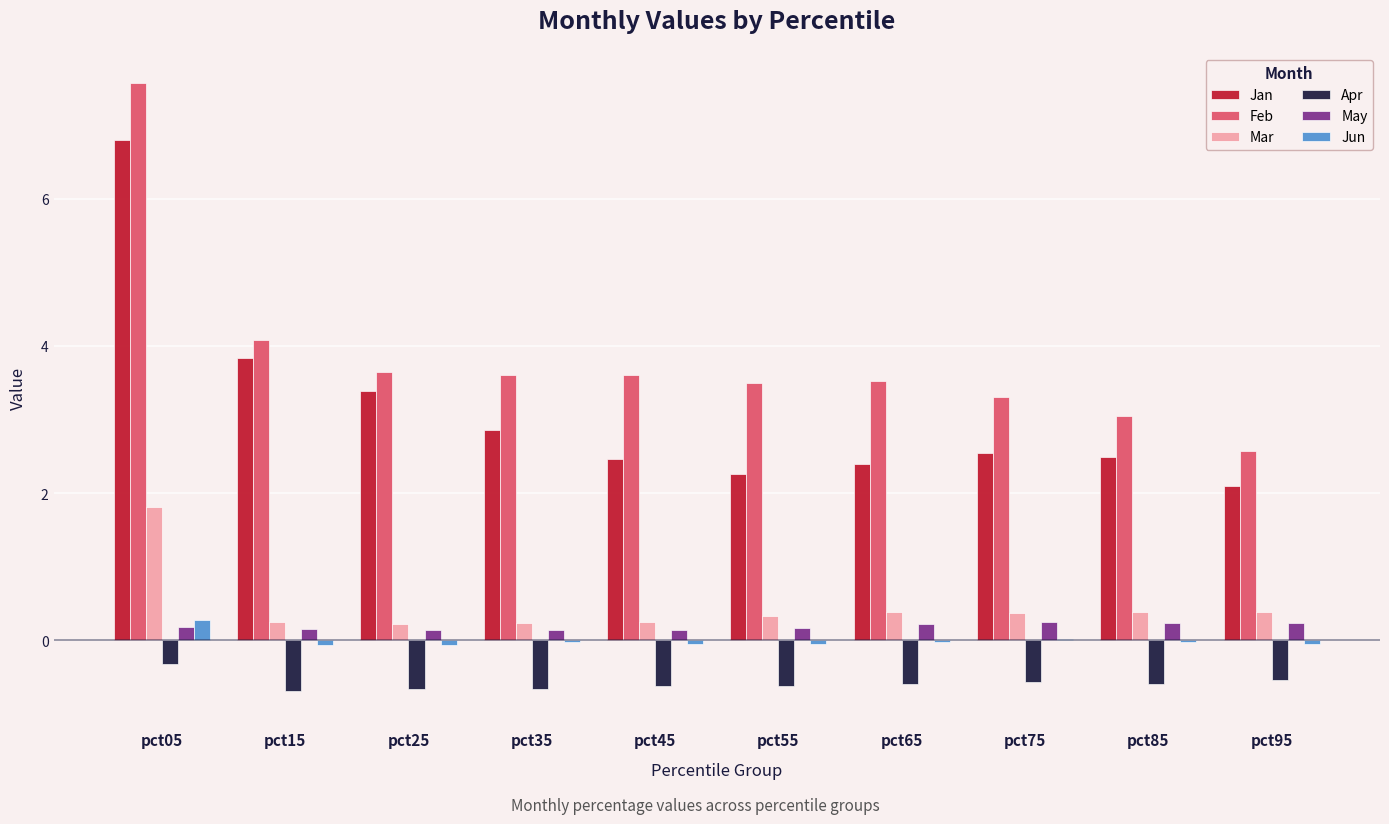

Which series changed the most between pct25 and pct45?

Jan